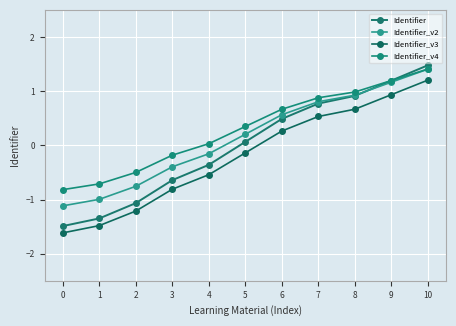

Does the chart have visible grid lines?

Yes